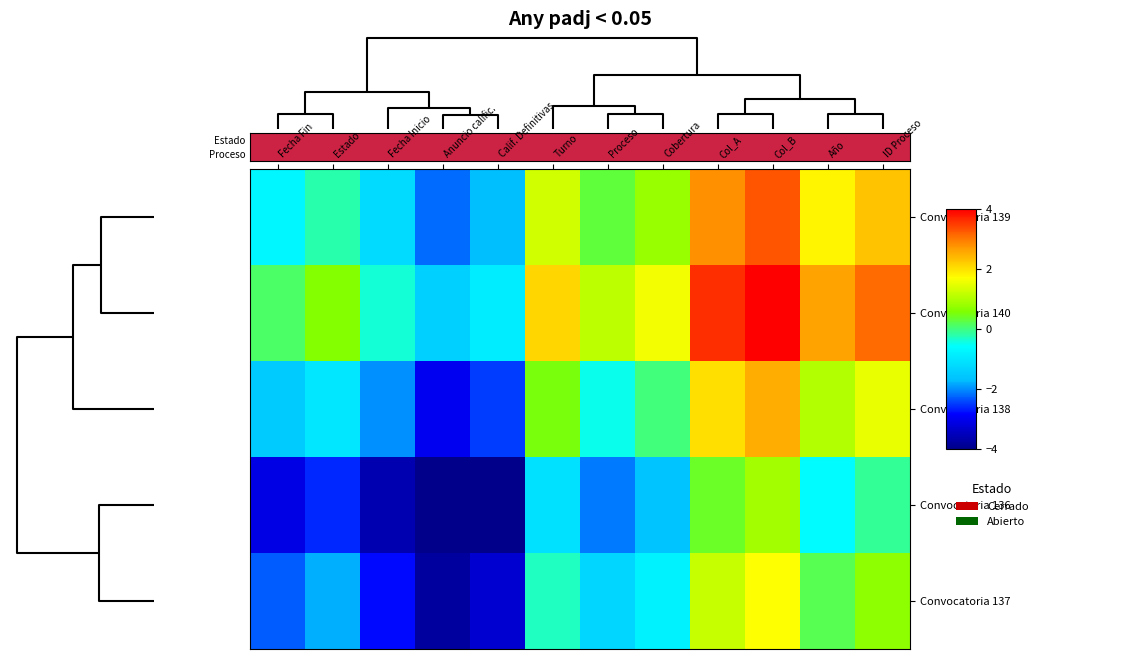

How many categories are shown in the chart?

12